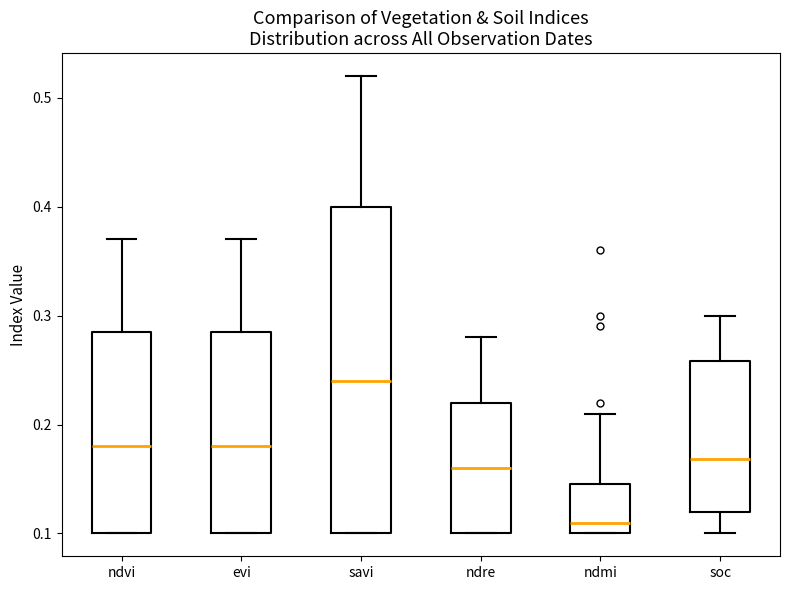

Where does the median line of the box for evi sit on the y-axis? The values are not printed on the chart, so give them approximately, as read against the axis.

0.18